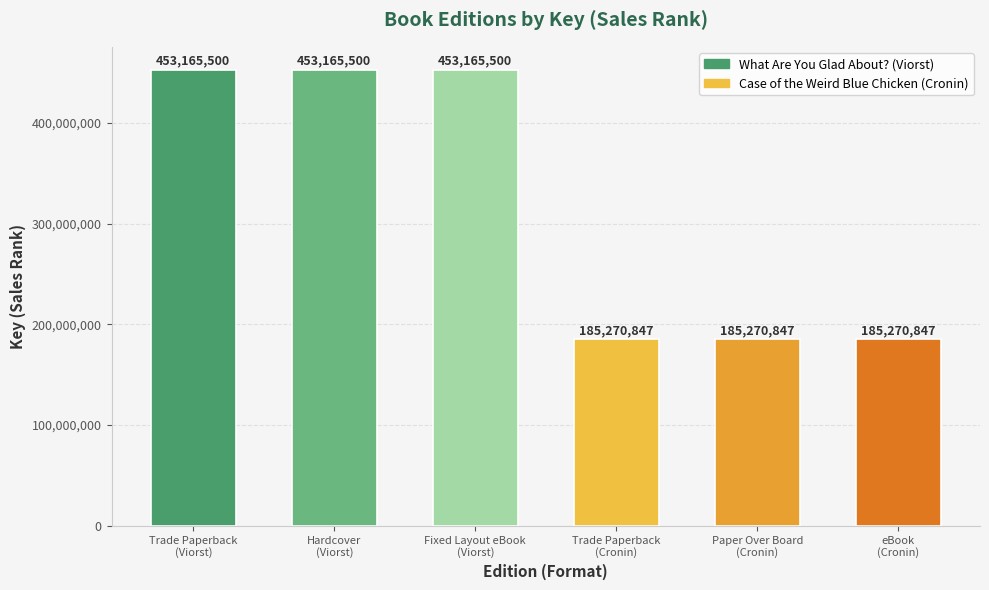

The chart shows a value of 185270847 at Paper Over Board
(Cronin). True or false?

True